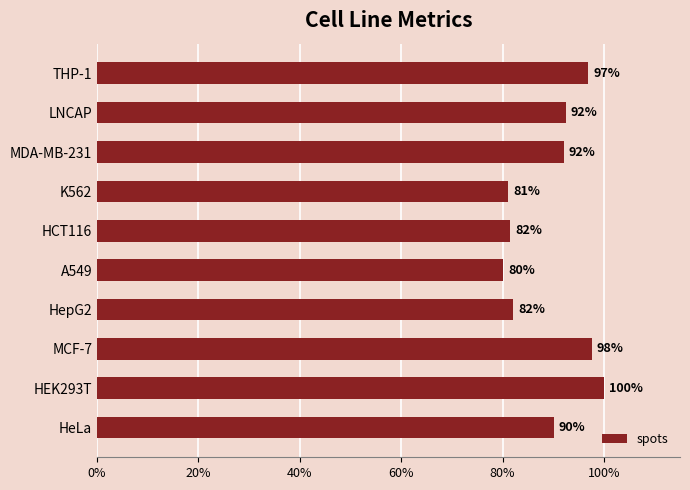

Are the bars horizontal?

Yes